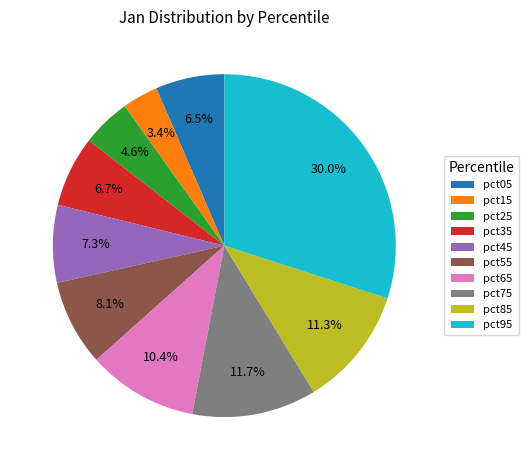

Combined, do pct95 and pct15 account for over 50%?

No